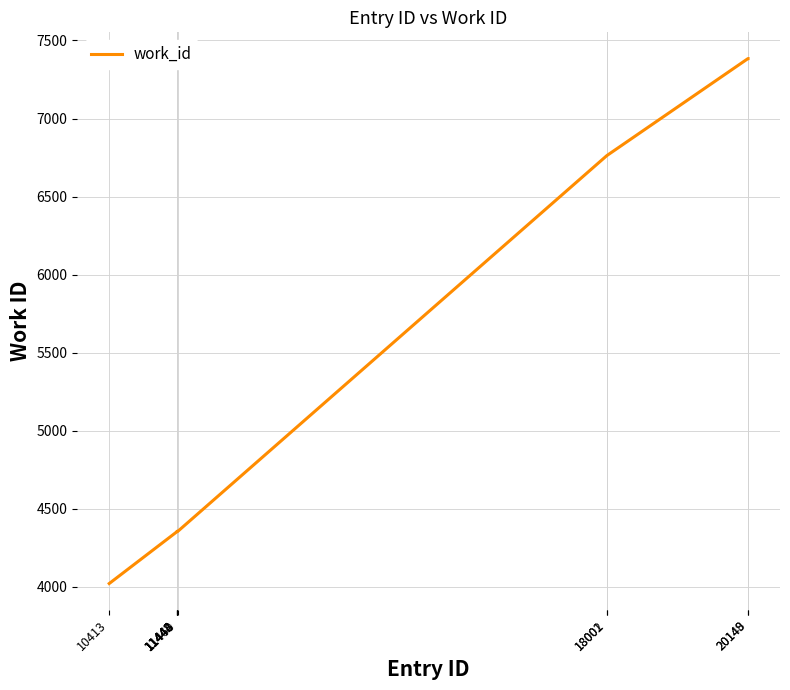

What is the change in value from 11442 to 11448?

+4